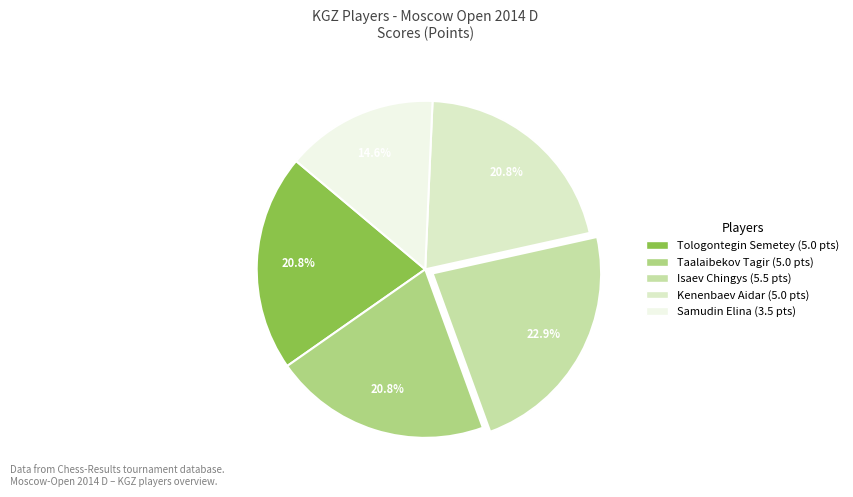

How much of the chart is everything except Isaev Chingys?

77.1%